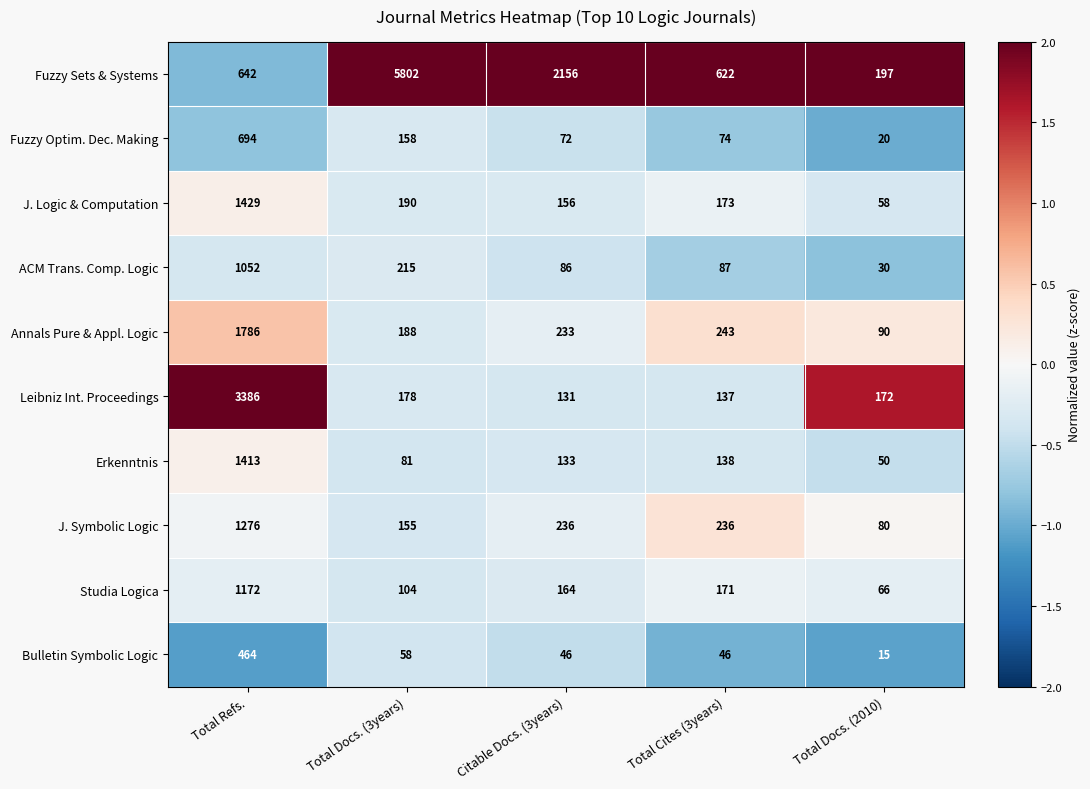

Which series has the largest total across all categories?

Fuzzy Sets & Systems